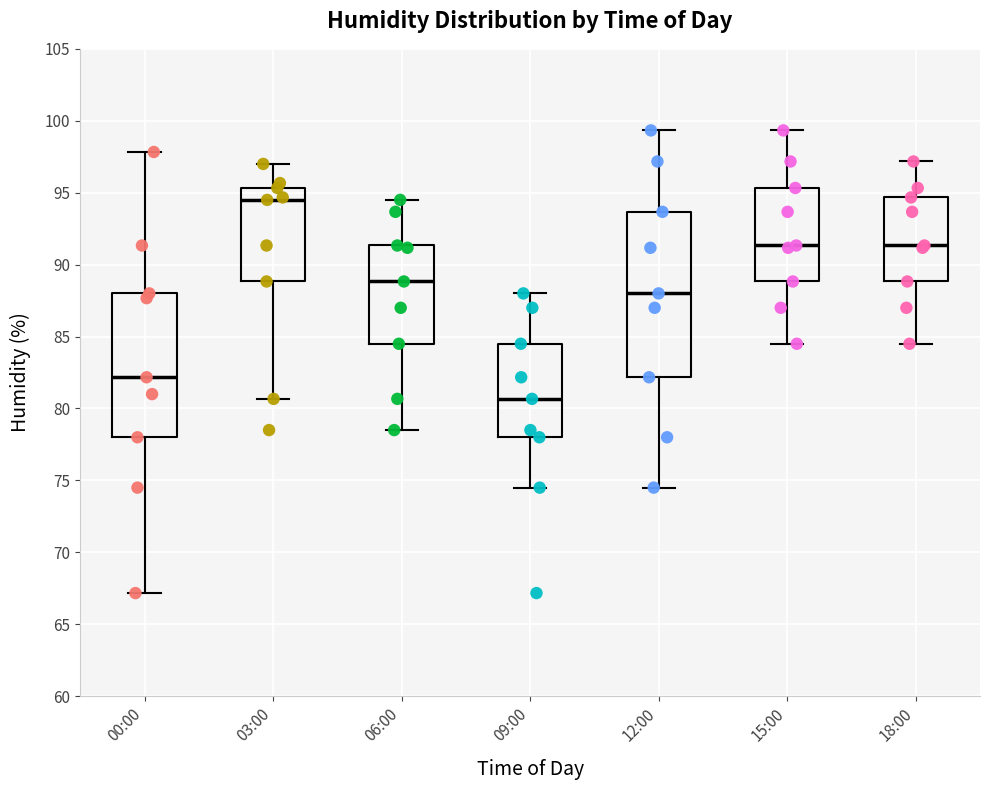

Where is the upper edge of the box for 09:00 on the y-axis? The values are not printed on the chart, so give them approximately, as read against the axis.

84.5